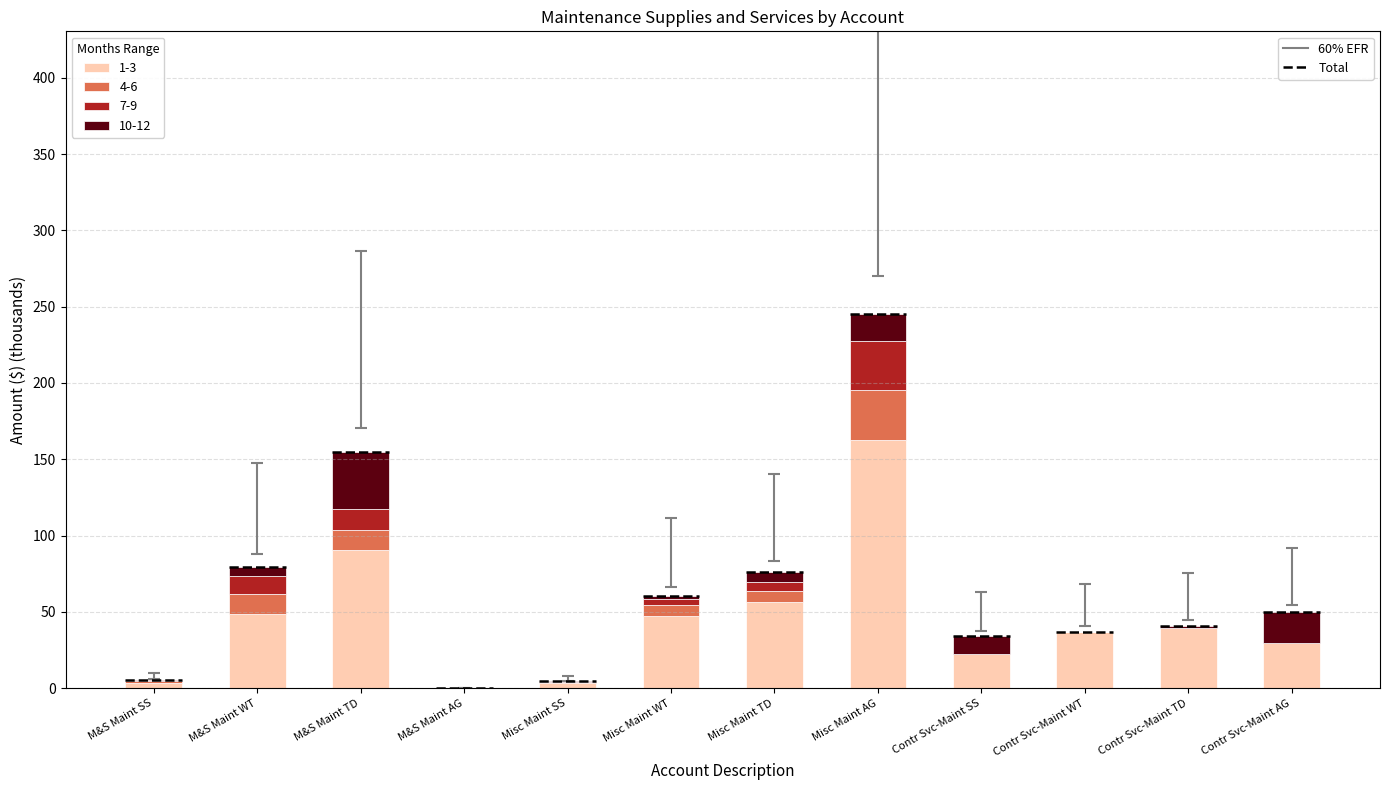

The value of 1-3 at Contr Svc-Maint SS is 29.6. True or false?

False